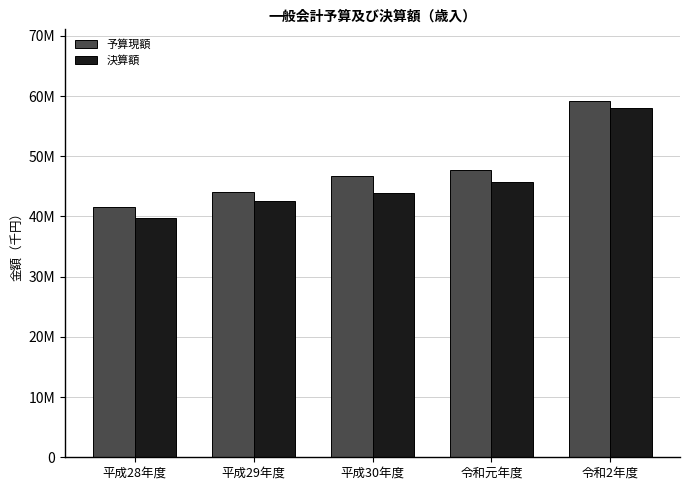

Which series has the largest total across all categories?

予算現額